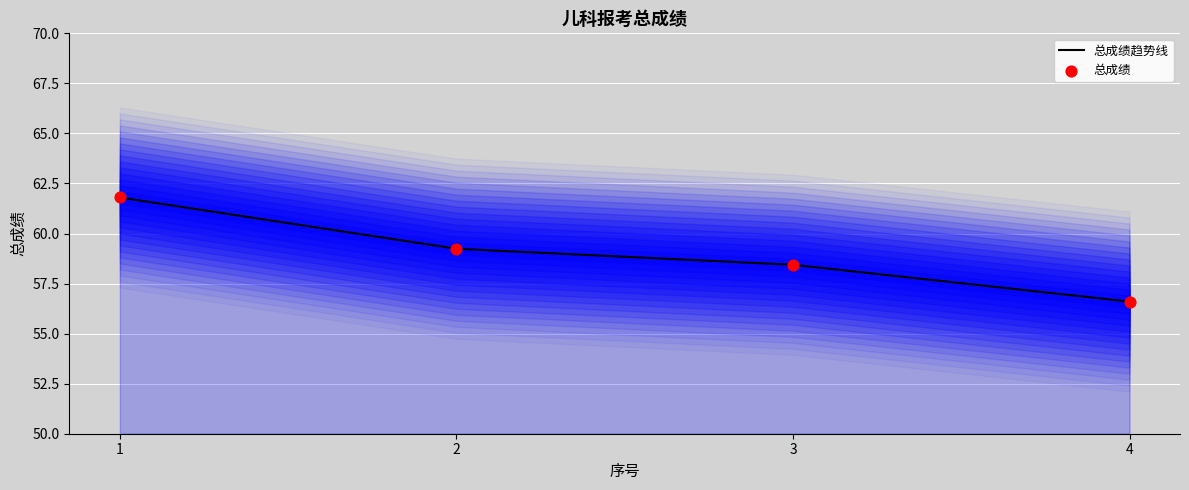

Is the value of 总成绩 at 4 greater than the value of 总成绩趋势线 at 1?

No